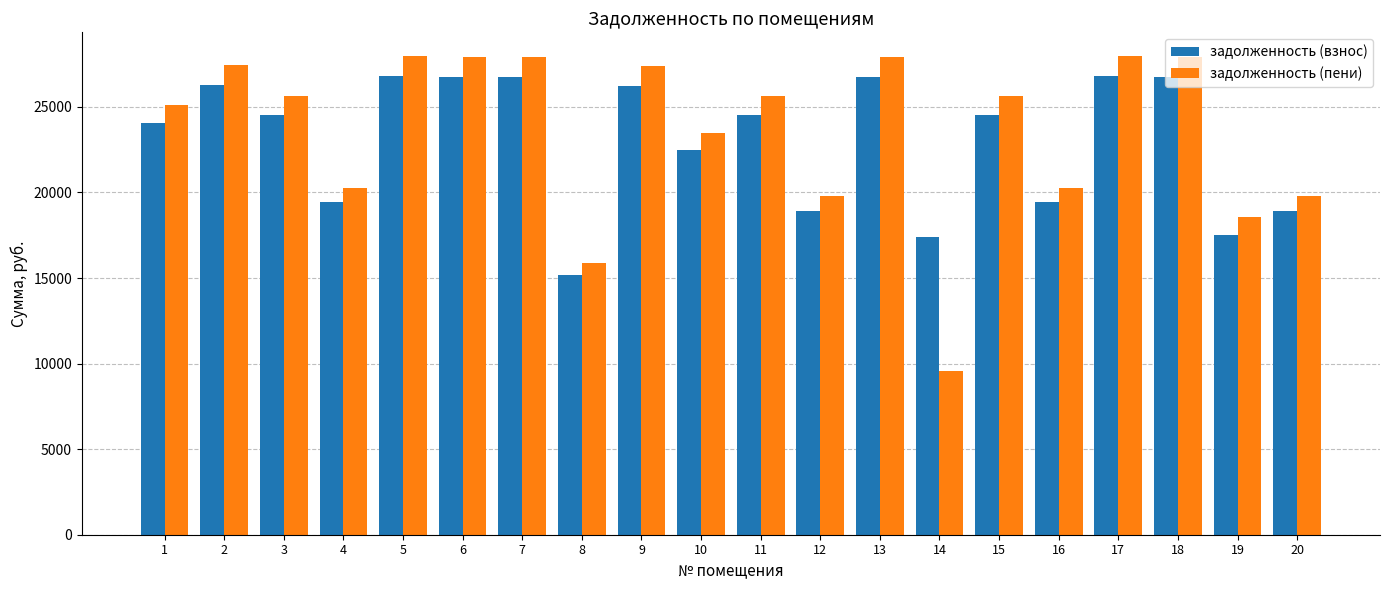

What is the difference between the second highest and minimum values in the задолженность (пени) series?

18407.0